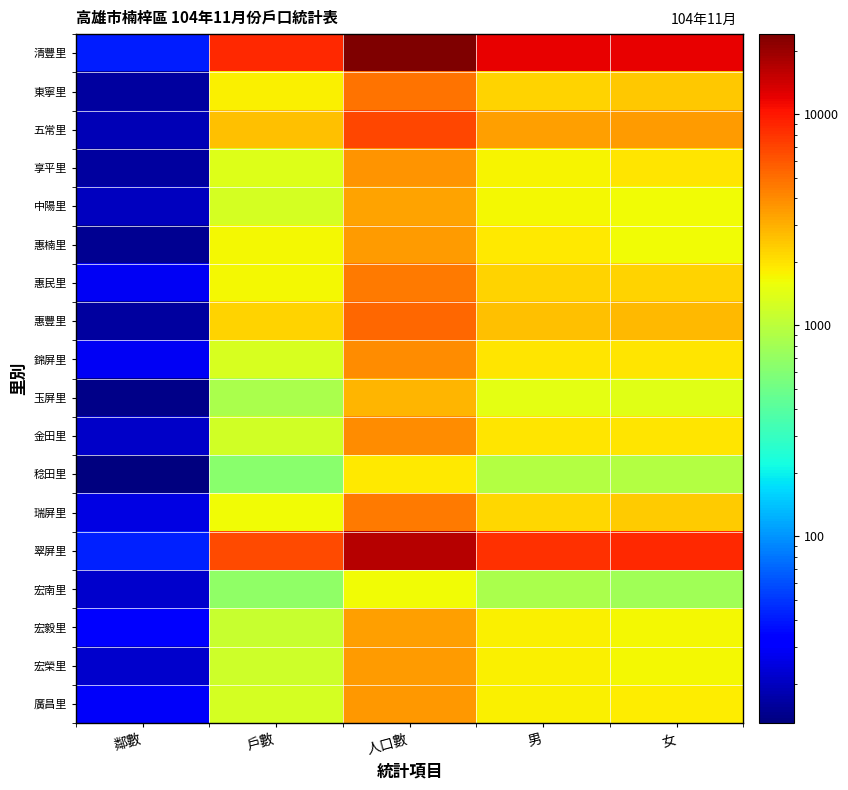

Between 鄰數 and 男, which series saw the biggest shift?

清豐里